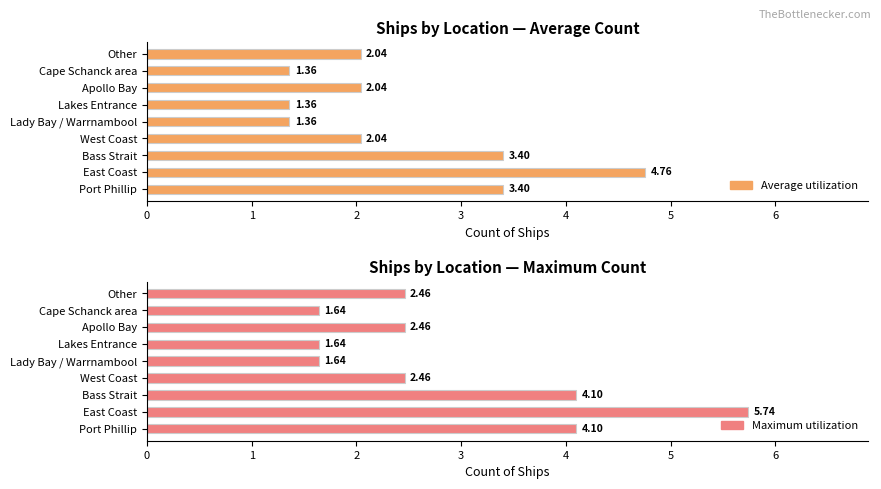

List the labels in order of Maximum utilization value, smallest first.

Lady Bay / Warrnambool, Lakes Entrance, Cape Schanck area, West Coast, Apollo Bay, Other, Port Phillip, Bass Strait, East Coast